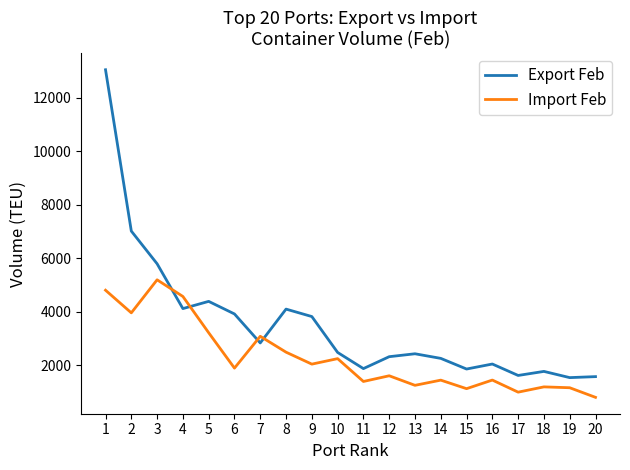

Which category has the lowest value in the Import Feb series?

20